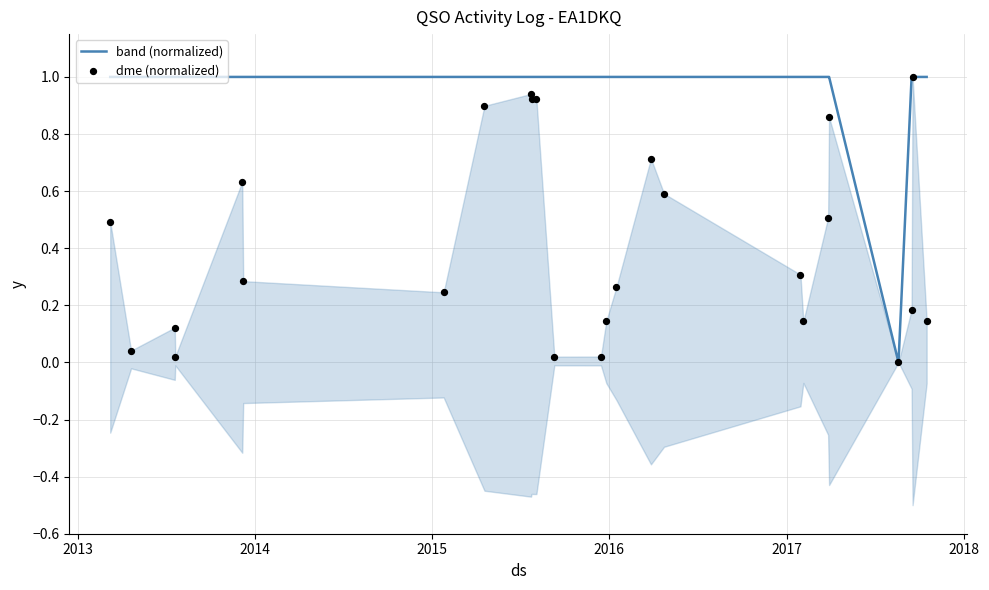

Is the value of band (normalized) at 23 greater than the value of dme (normalized) at 10?

Yes